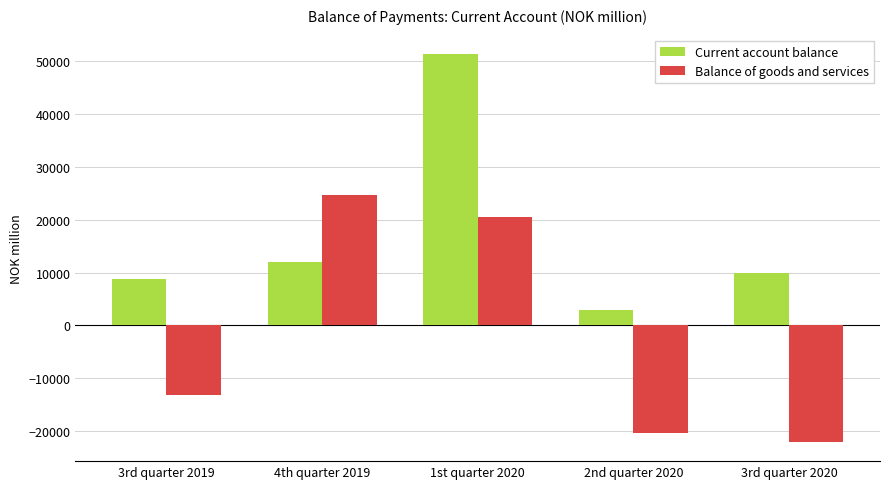

What is the difference between the second highest and minimum values in the Current account balance series?

9039